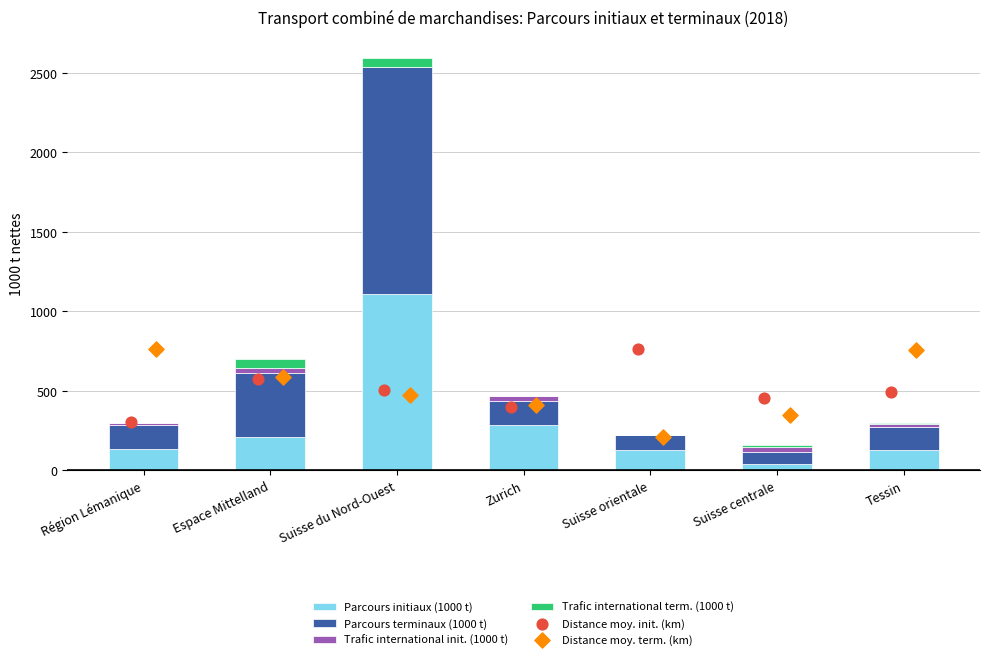

What is the total value across all series at Suisse du Nord-Ouest?

3568.1